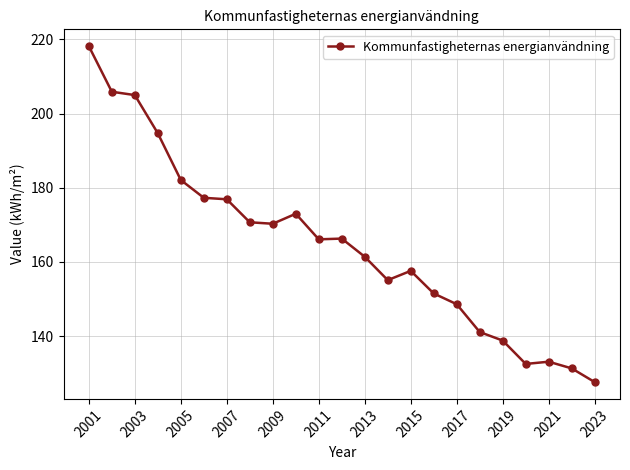

True or false: there are more than 2 points higher than both neighbors.

True